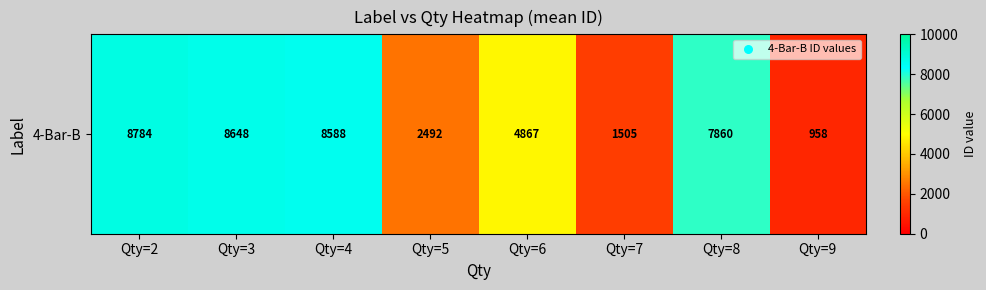

What is the difference between the maximum and minimum values?

7826